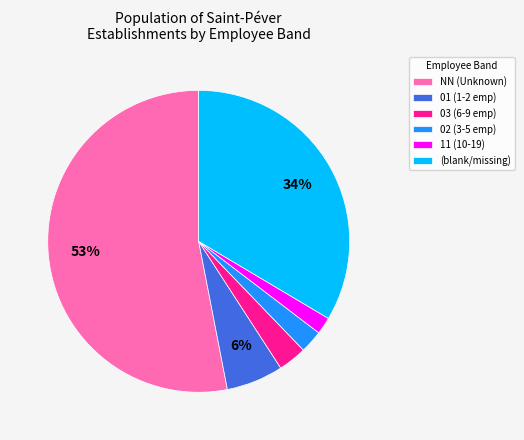

How many segments does this pie chart have?

6